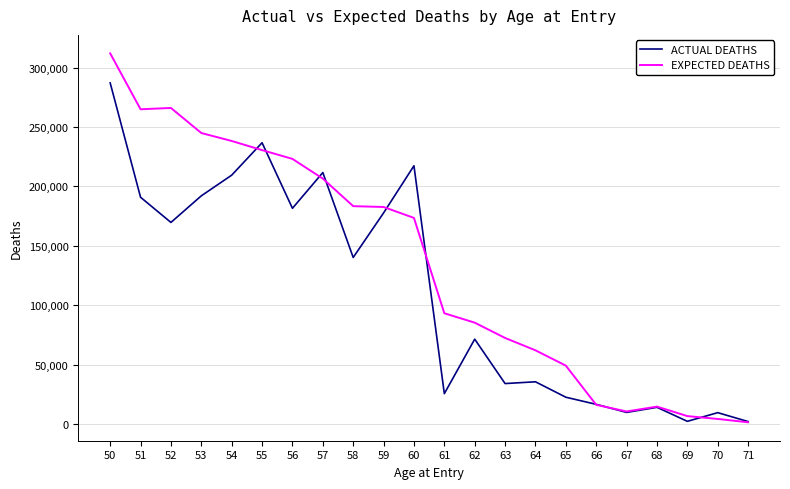

What is the difference between the second highest and minimum values in the ACTUAL DEATHS series?

234800